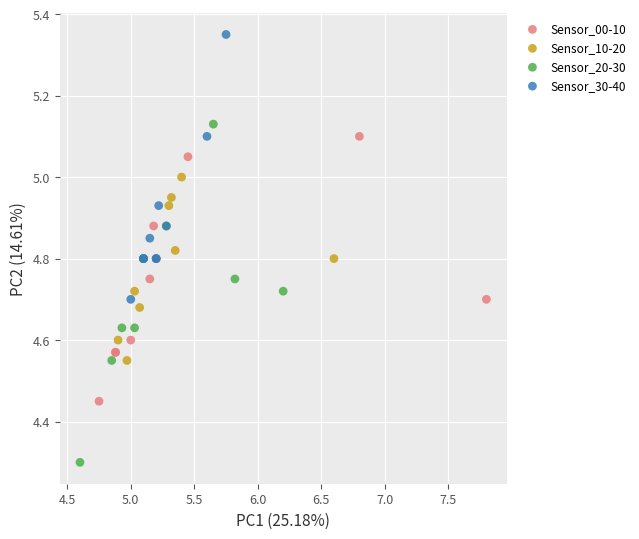

Which series contains the lowest Y value?

Sensor_20-30